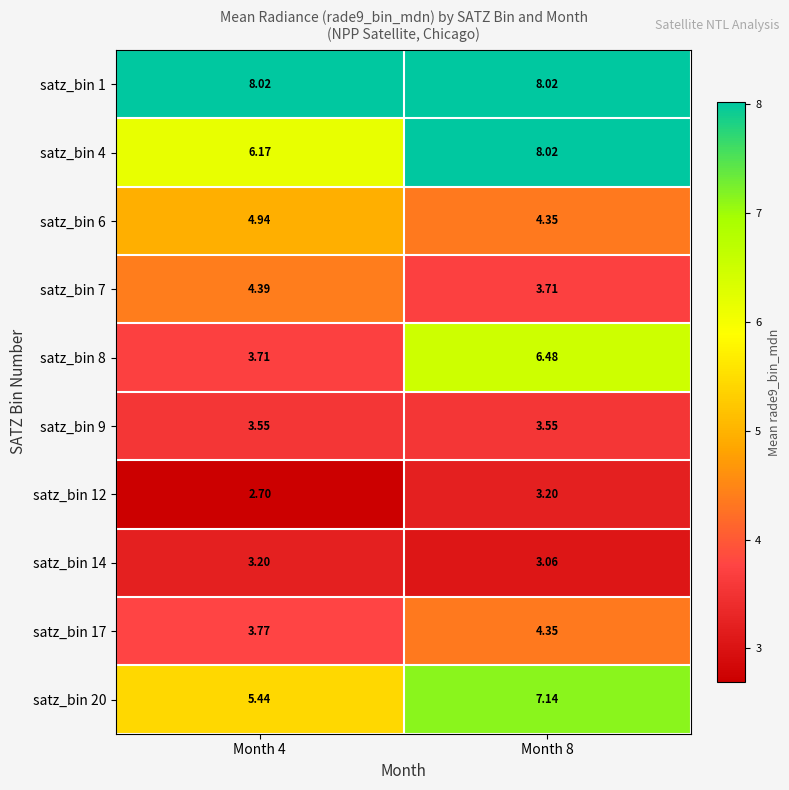

Is the value of satz_bin 9 at Month 4 greater than the value of satz_bin 12 at Month 4?

Yes